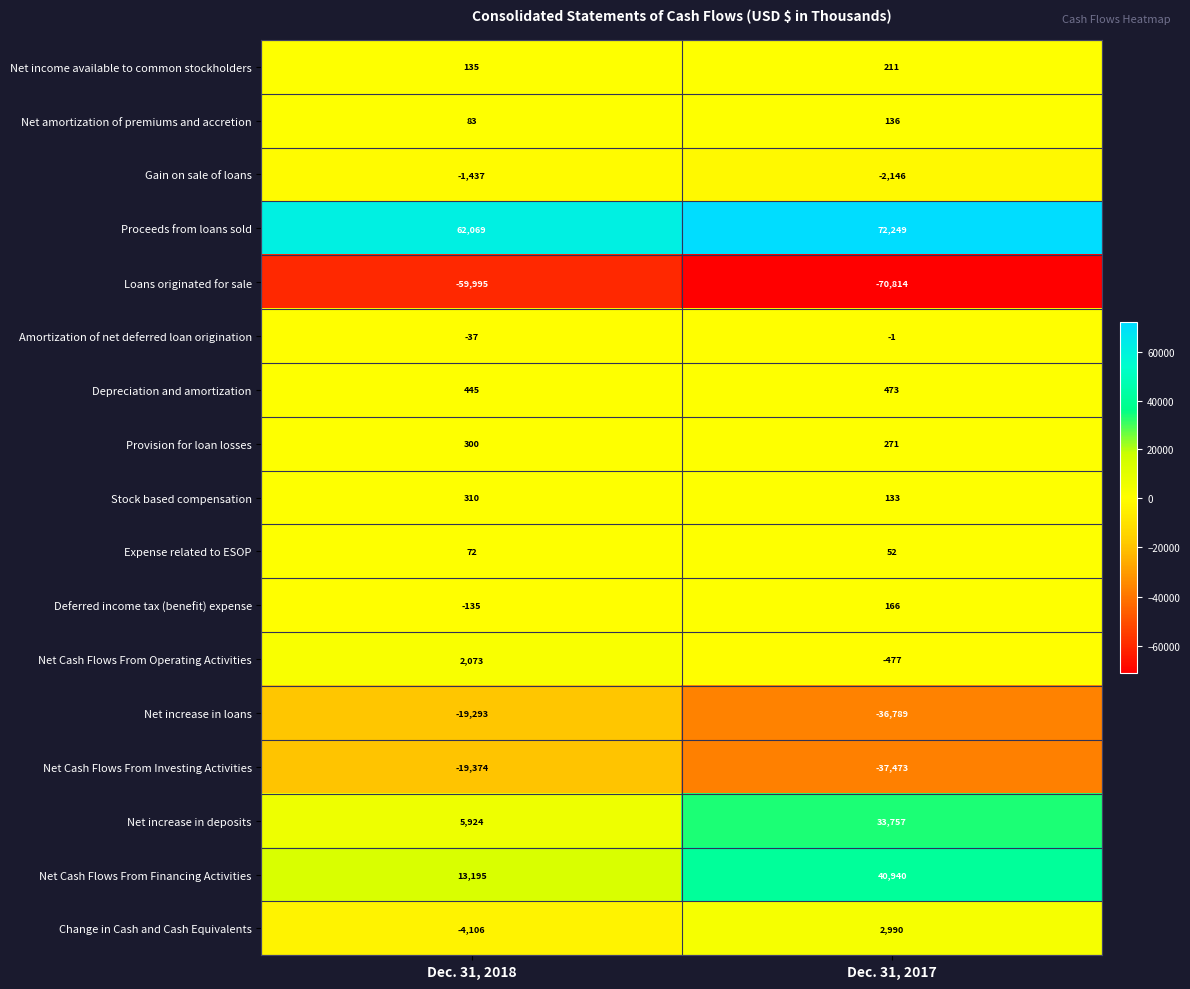

Which series has the largest total across all categories?

Proceeds from loans sold